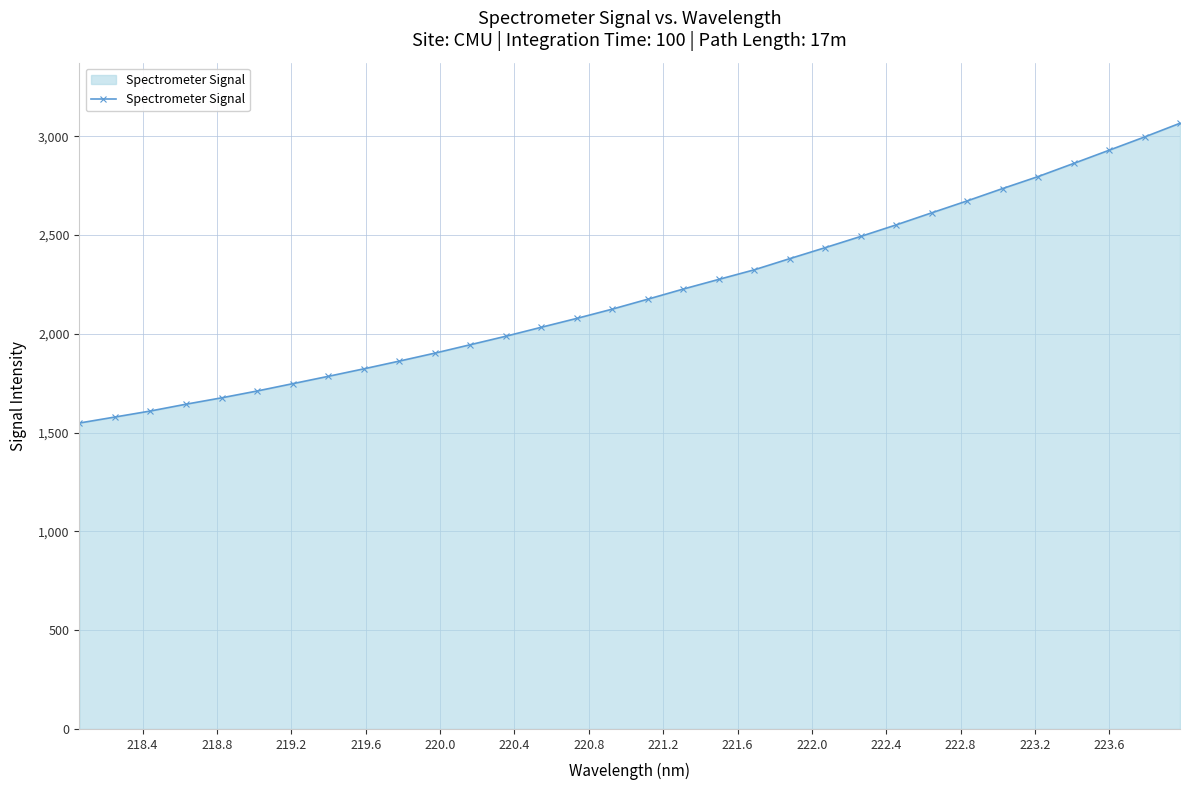

What is the average value?

2206.3